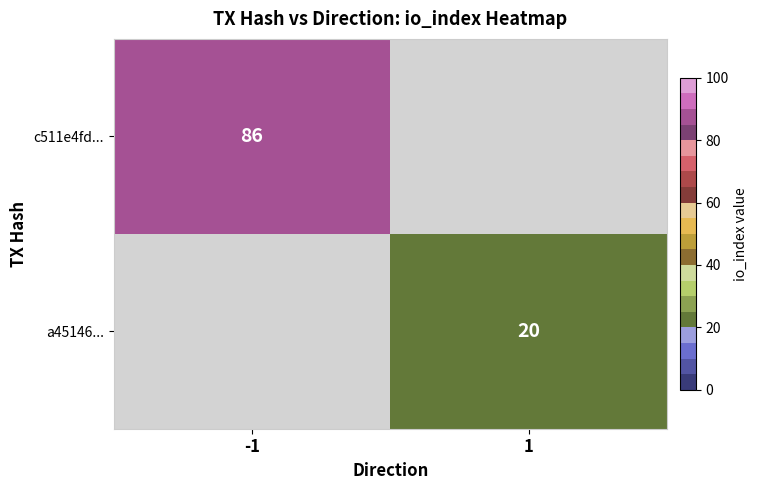

Is the value of a45146... at 1 greater than the value of c511e4fd... at -1?

No